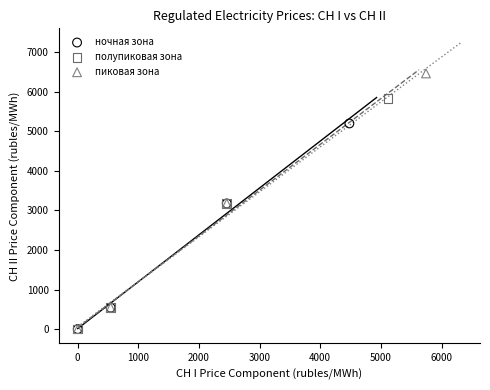

Which series has the largest Y range (max minus min)?

пиковая зона